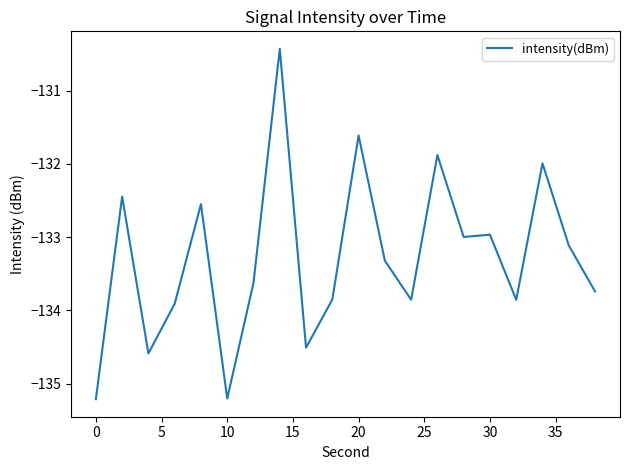

What is the difference between the maximum and minimum values?

4.8